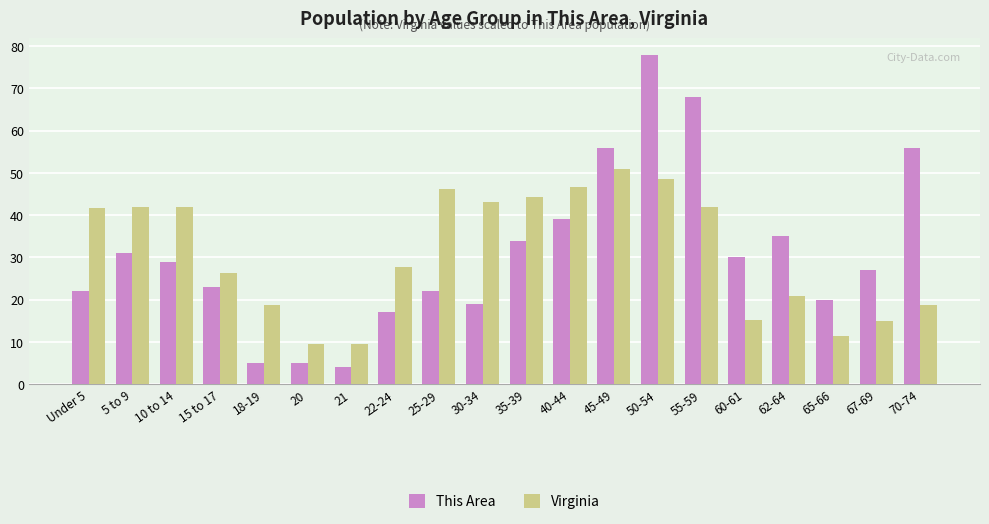

Where does the Virginia series first go above 41?

Under 5